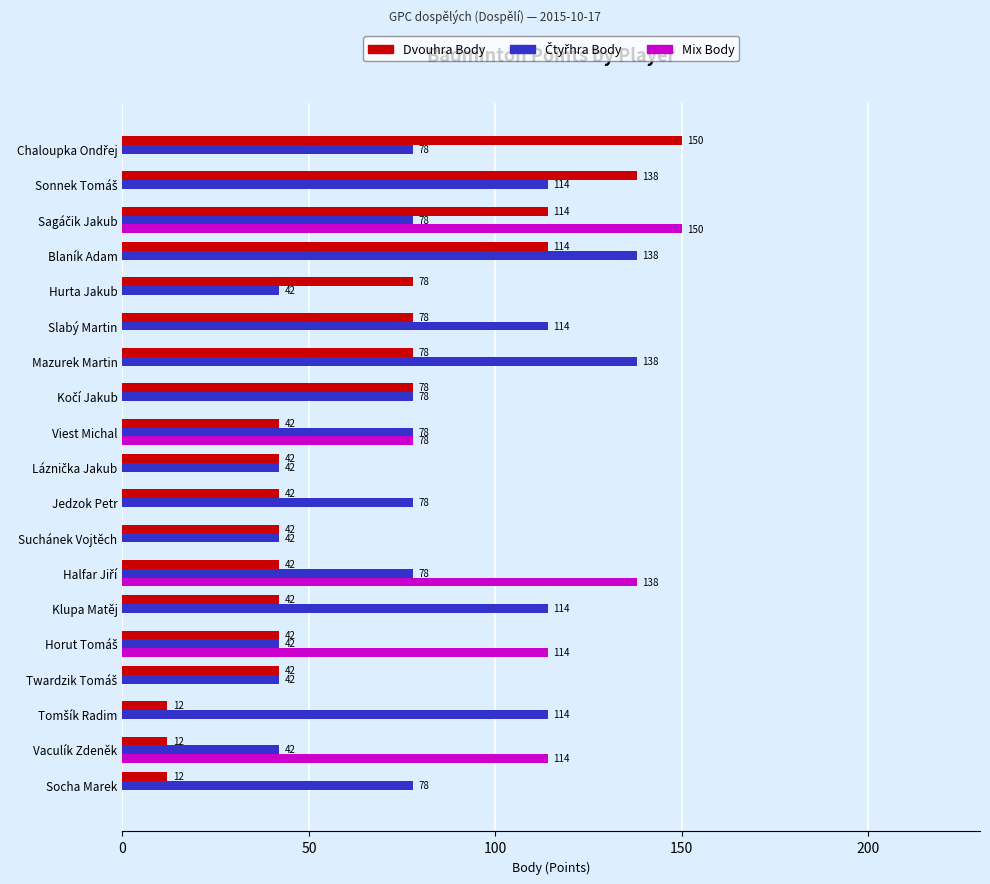

True or false: Dvouhra Body has a value of 12 at Vaculík Zdeněk.

True